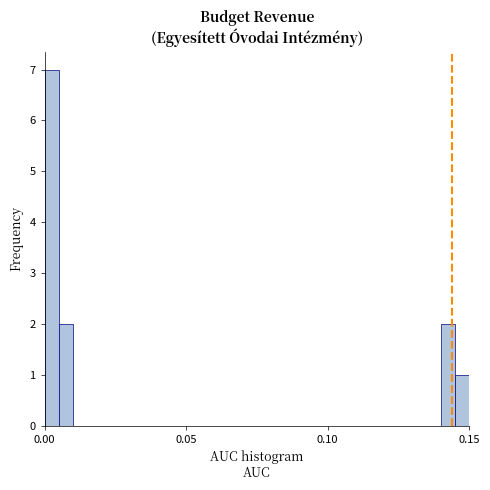

Read against the x-axis, roughly where is the centre of the tallest bar?

0.005